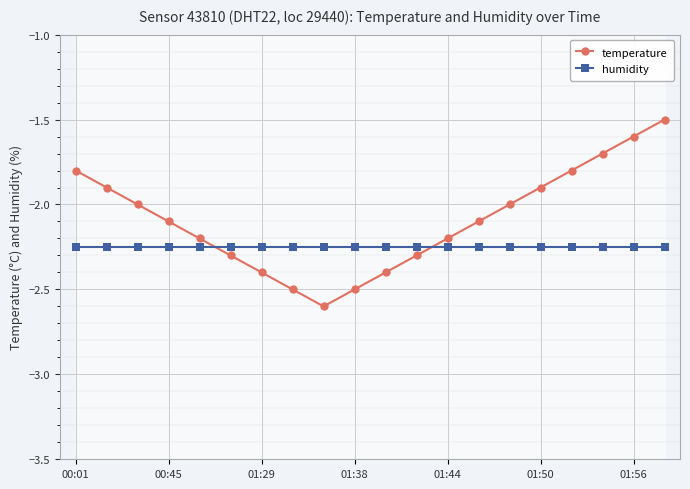

Which series has the largest total across all categories?

temperature